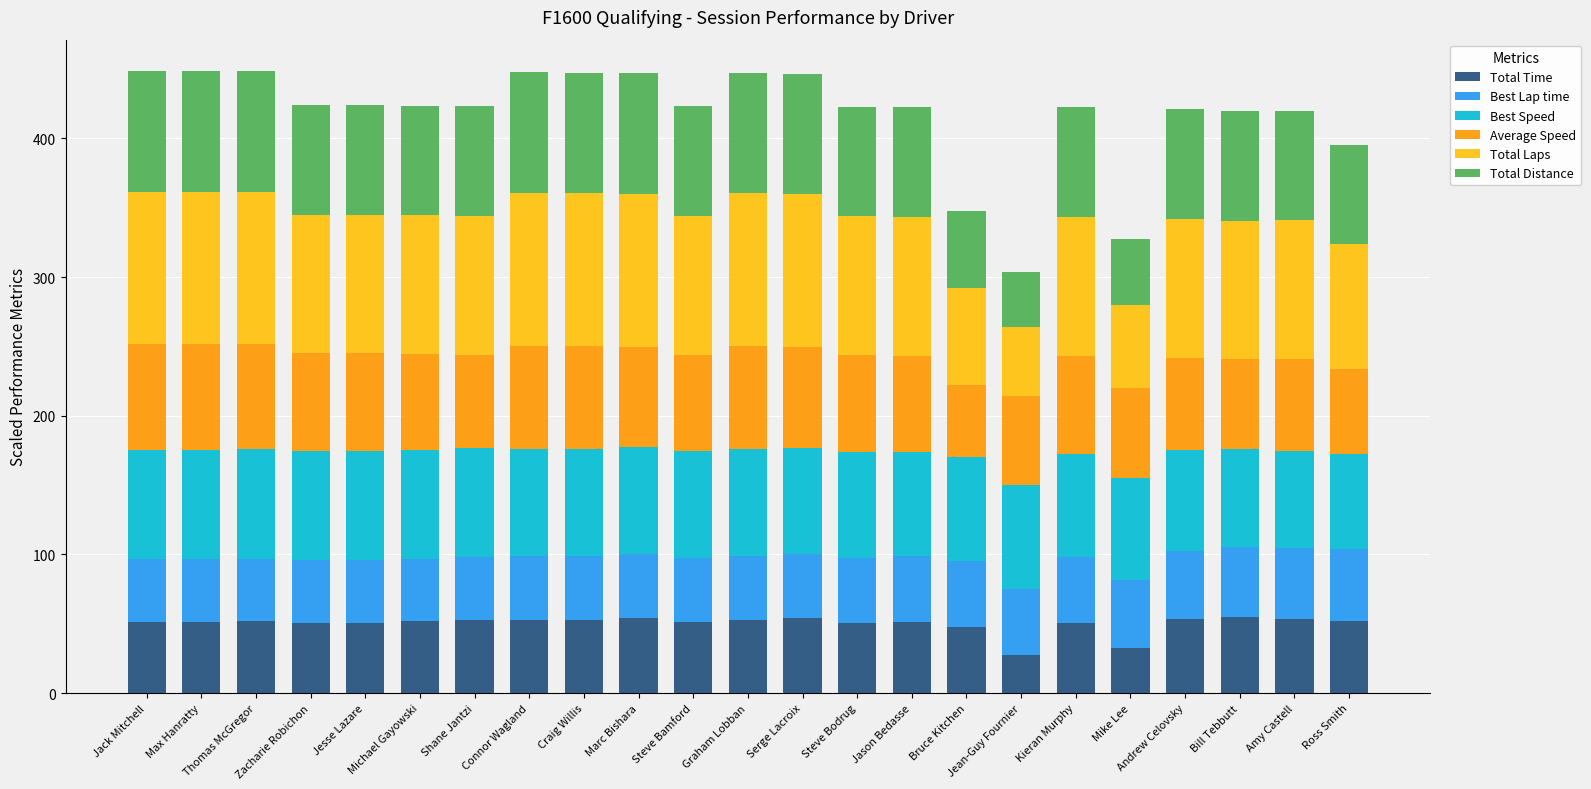

The Total Time series shows 52.8 at Graham Lobban. True or false?

True